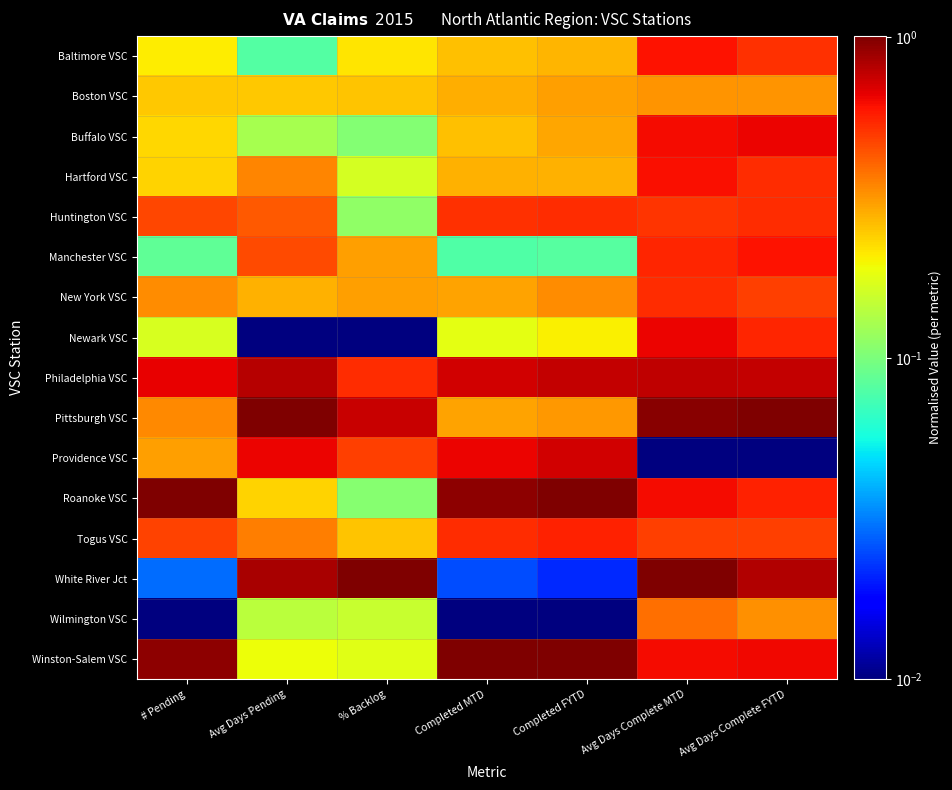

Reading left to right, transcribe all the data shown in this chart.

Baltimore VSC: # Pending=0.2	Avg Days Pending=0.1	% Backlog=0.2	Completed MTD=0.3	Completed FYTD=0.3	Avg Days Complete MTD=0.6	Avg Days Complete FYTD=0.5
Boston VSC: # Pending=0.2	Avg Days Pending=0.2	% Backlog=0.3	Completed MTD=0.3	Completed FYTD=0.3	Avg Days Complete MTD=0.3	Avg Days Complete FYTD=0.3
Buffalo VSC: # Pending=0.2	Avg Days Pending=0.1	% Backlog=0.1	Completed MTD=0.3	Completed FYTD=0.3	Avg Days Complete MTD=0.6	Avg Days Complete FYTD=0.6
Hartford VSC: # Pending=0.2	Avg Days Pending=0.3	% Backlog=0.2	Completed MTD=0.3	Completed FYTD=0.3	Avg Days Complete MTD=0.6	Avg Days Complete FYTD=0.5
Huntington VSC: # Pending=0.5	Avg Days Pending=0.4	% Backlog=0.1	Completed MTD=0.5	Completed FYTD=0.5	Avg Days Complete MTD=0.5	Avg Days Complete FYTD=0.5
Manchester VSC: # Pending=0.1	Avg Days Pending=0.5	% Backlog=0.3	Completed MTD=0.1	Completed FYTD=0.1	Avg Days Complete MTD=0.6	Avg Days Complete FYTD=0.6
New York VSC: # Pending=0.3	Avg Days Pending=0.3	% Backlog=0.3	Completed MTD=0.3	Completed FYTD=0.3	Avg Days Complete MTD=0.5	Avg Days Complete FYTD=0.5
Newark VSC: # Pending=0.2	Avg Days Pending=0.0	% Backlog=0.0	Completed MTD=0.2	Completed FYTD=0.2	Avg Days Complete MTD=0.7	Avg Days Complete FYTD=0.6
Philadelphia VSC: # Pending=0.7	Avg Days Pending=0.8	% Backlog=0.5	Completed MTD=0.7	Completed FYTD=0.8	Avg Days Complete MTD=0.8	Avg Days Complete FYTD=0.8
Pittsburgh VSC: # Pending=0.3	Avg Days Pending=1.0	% Backlog=0.7	Completed MTD=0.3	Completed FYTD=0.3	Avg Days Complete MTD=1.0	Avg Days Complete FYTD=1.0
Providence VSC: # Pending=0.3	Avg Days Pending=0.7	% Backlog=0.5	Completed MTD=0.6	Completed FYTD=0.7	Avg Days Complete MTD=0.0	Avg Days Complete FYTD=0.0
Roanoke VSC: # Pending=1.0	Avg Days Pending=0.2	% Backlog=0.1	Completed MTD=1.0	Completed FYTD=1.0	Avg Days Complete MTD=0.6	Avg Days Complete FYTD=0.6
Togus VSC: # Pending=0.5	Avg Days Pending=0.4	% Backlog=0.3	Completed MTD=0.5	Completed FYTD=0.6	Avg Days Complete MTD=0.5	Avg Days Complete FYTD=0.5
White River Jct: # Pending=0.0	Avg Days Pending=0.9	% Backlog=1.0	Completed MTD=0.0	Completed FYTD=0.0	Avg Days Complete MTD=1.0	Avg Days Complete FYTD=0.8
Wilmington VSC: # Pending=0.0	Avg Days Pending=0.1	% Backlog=0.2	Completed MTD=0.0	Completed FYTD=0.0	Avg Days Complete MTD=0.4	Avg Days Complete FYTD=0.3
Winston-Salem VSC: # Pending=1.0	Avg Days Pending=0.2	% Backlog=0.2	Completed MTD=1.0	Completed FYTD=1.0	Avg Days Complete MTD=0.6	Avg Days Complete FYTD=0.6